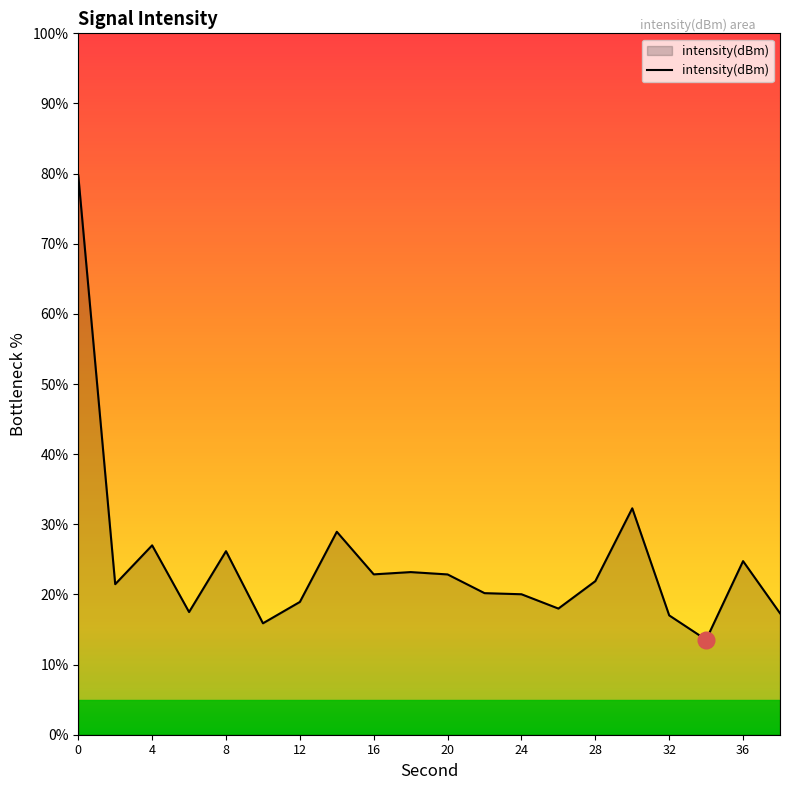

What is the greatest value displayed?

79.7